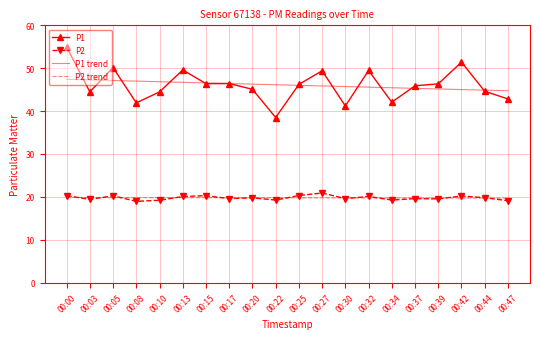

True or false: P1 and P2 trend intersect in this chart.

False